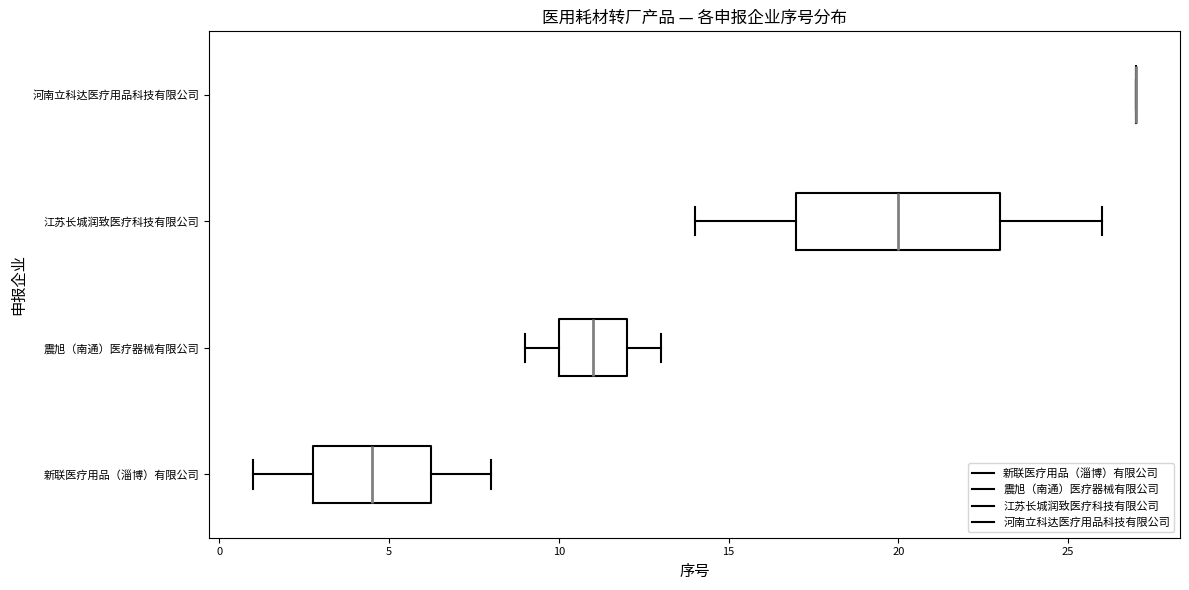

Comparing the boxes themselves (not the whiskers), which one is the widest?

江苏长城润致医疗科技有限公司